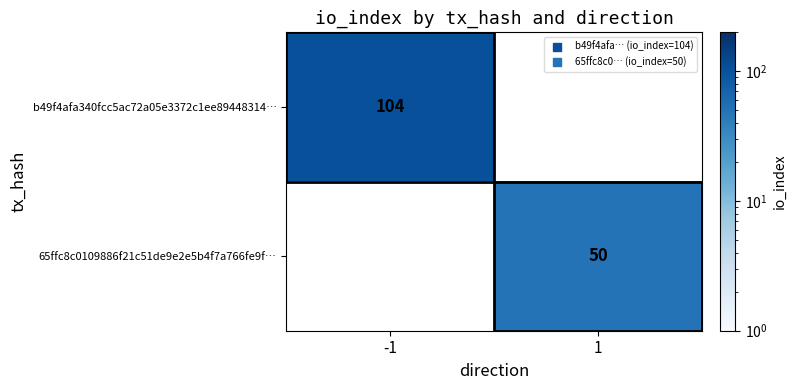

Is it true that b49f4afa340fcc5ac72a05e3372c1ee89448314… equals 46.9 at -1?

False